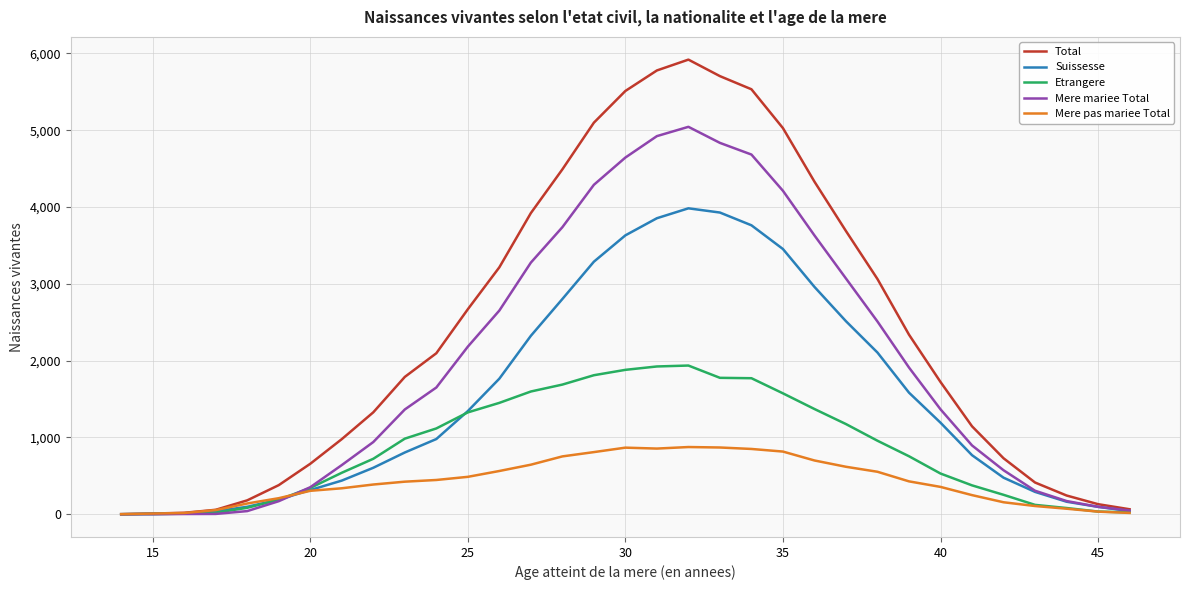

Which series has the widest spread of values?

Total